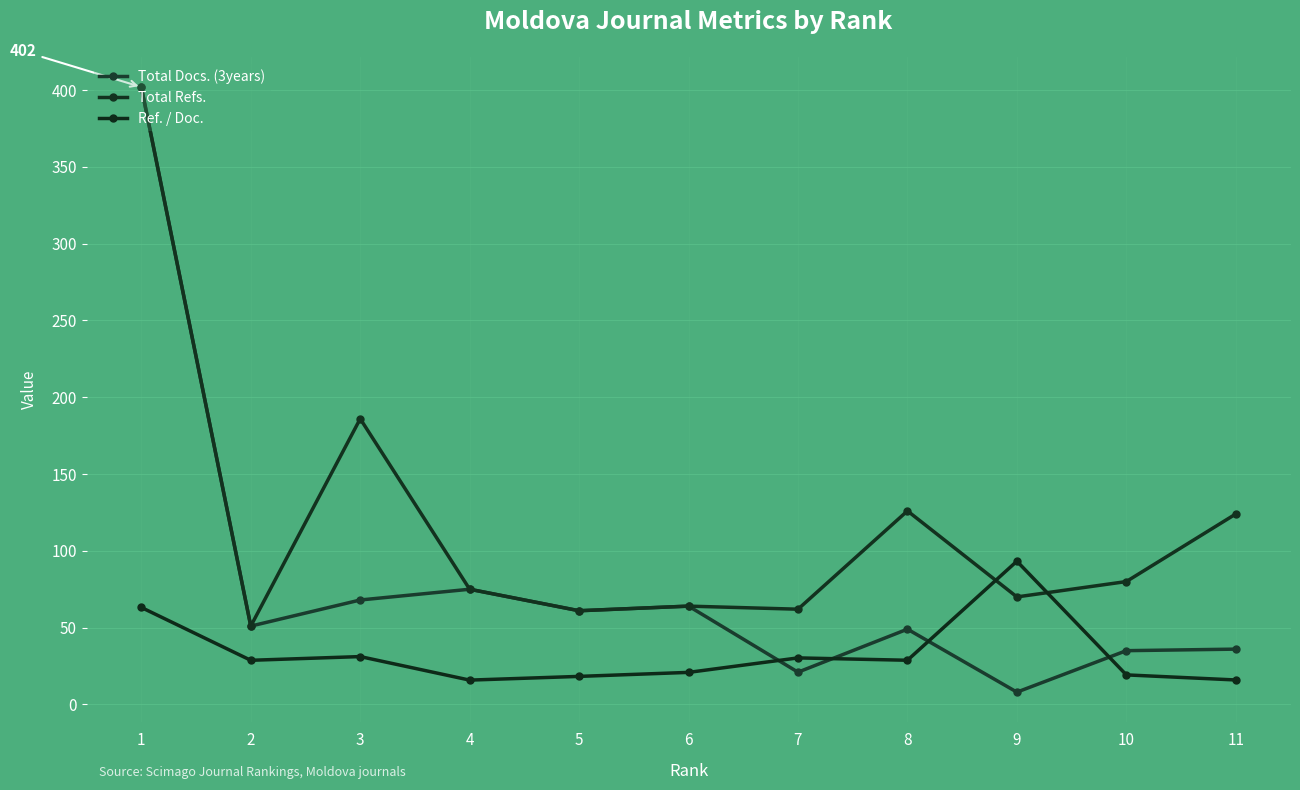

The Ref. / Doc. series shows 20.9 at 6. True or false?

True